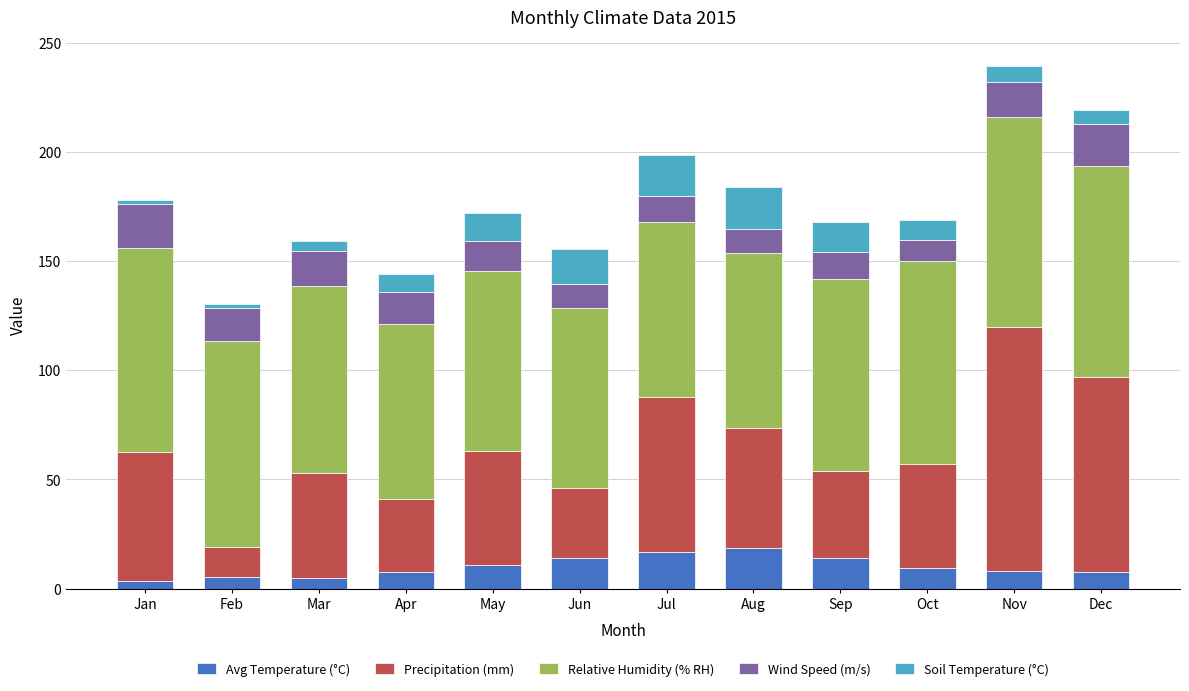

The value of Avg Temperature (°C) at Feb is 5.4. True or false?

True